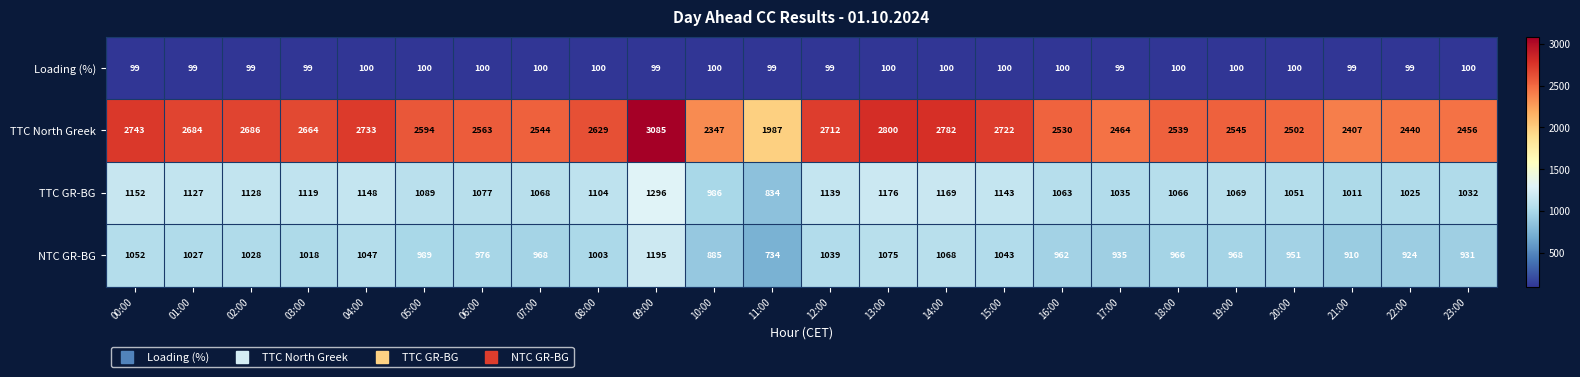

Which series changed the most between 02:00 and 05:00?

TTC North Greek